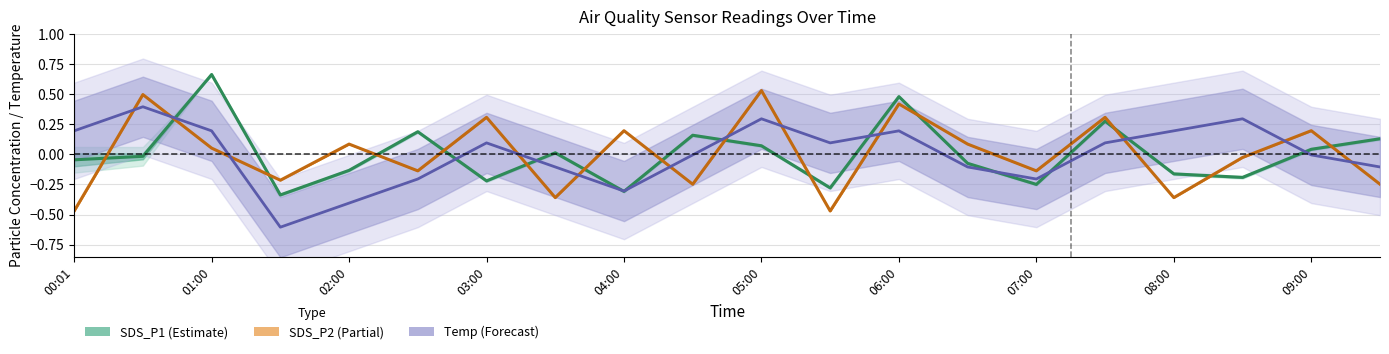

Reading right to left, transcribe all the data shown in this chart.

SDS_P1 (Estimate): 0.1	0.0	-0.2	-0.2	0.3	-0.2	-0.1	0.5	-0.3	0.1	0.2	-0.3	0.0	-0.2	0.2	-0.1	-0.3	0.7	-0.0	-0.0
SDS_P2 (Partial): -0.2	0.2	-0.0	-0.4	0.3	-0.1	0.1	0.4	-0.5	0.5	-0.2	0.2	-0.4	0.3	-0.1	0.1	-0.2	0.1	0.5	-0.5
Temp (Forecast): -0.1	-0.0	0.3	0.2	0.1	-0.2	-0.1	0.2	0.1	0.3	-0.0	-0.3	-0.1	0.1	-0.2	-0.4	-0.6	0.2	0.4	0.2